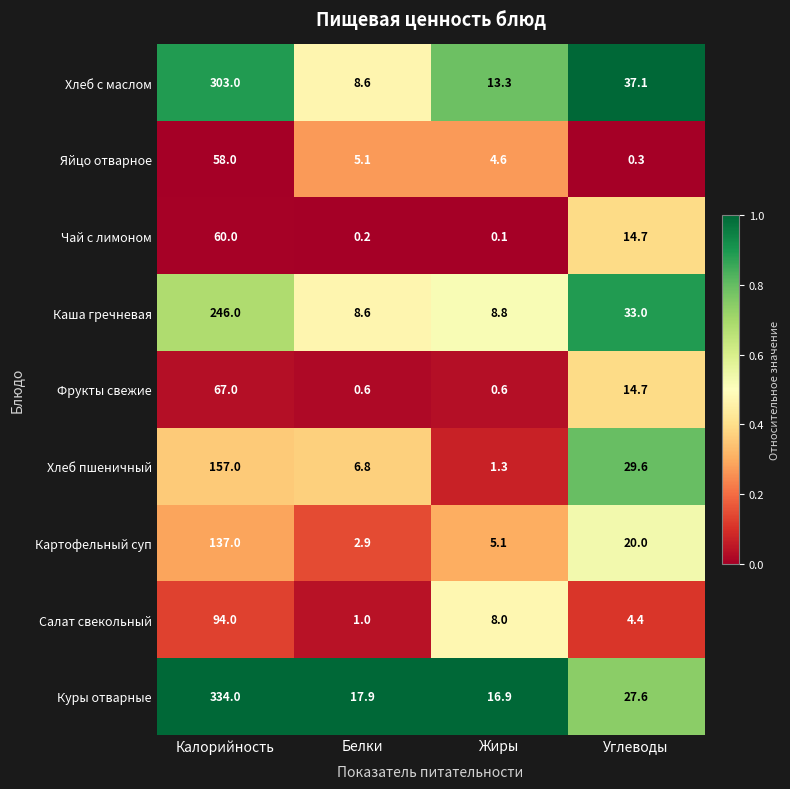

List the series in order of their peak value, highest first.

Куры отварные, Хлеб с маслом, Каша гречневая, Хлеб пшеничный, Картофельный суп, Салат свекольный, Фрукты свежие, Чай с лимоном, Яйцо отварное